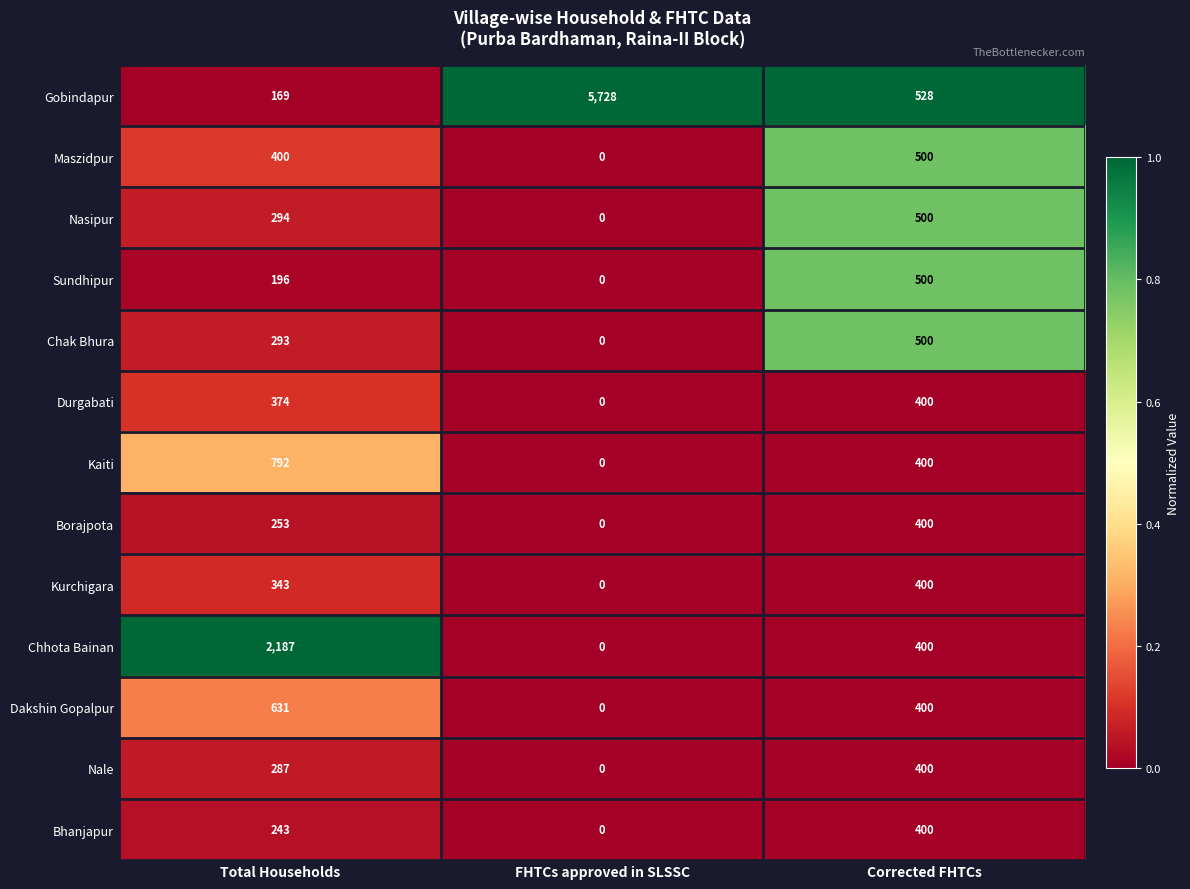

Which category has the lowest value in the Nasipur series?

FHTCs approved in SLSSC